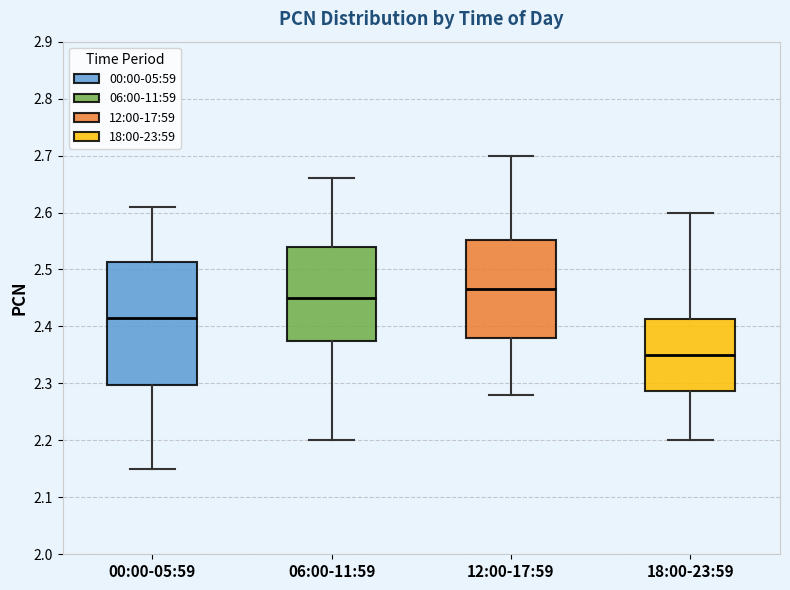

Reading left to right, read every box against the y-axis: the position of its median line, the range the box covers, and the ends of its whiskers. The values are not printed on the chart, so give them approximately, as read against the axis.

00:00-05:59: median 2.42, box 2.30 to 2.51, whiskers 2.15 to 2.61
06:00-11:59: median 2.45, box 2.38 to 2.54, whiskers 2.20 to 2.66
12:00-17:59: median 2.47, box 2.38 to 2.55, whiskers 2.28 to 2.70
18:00-23:59: median 2.35, box 2.29 to 2.41, whiskers 2.20 to 2.60